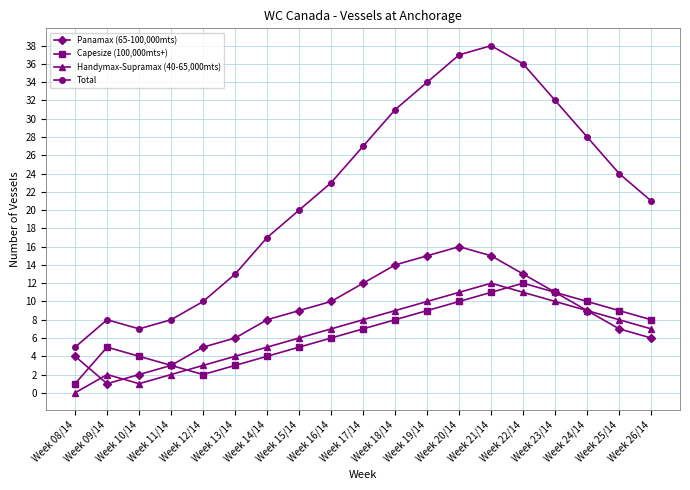

True or false: Panamax (65-100,000mts) has a value of 22 at Week 17/14.

False